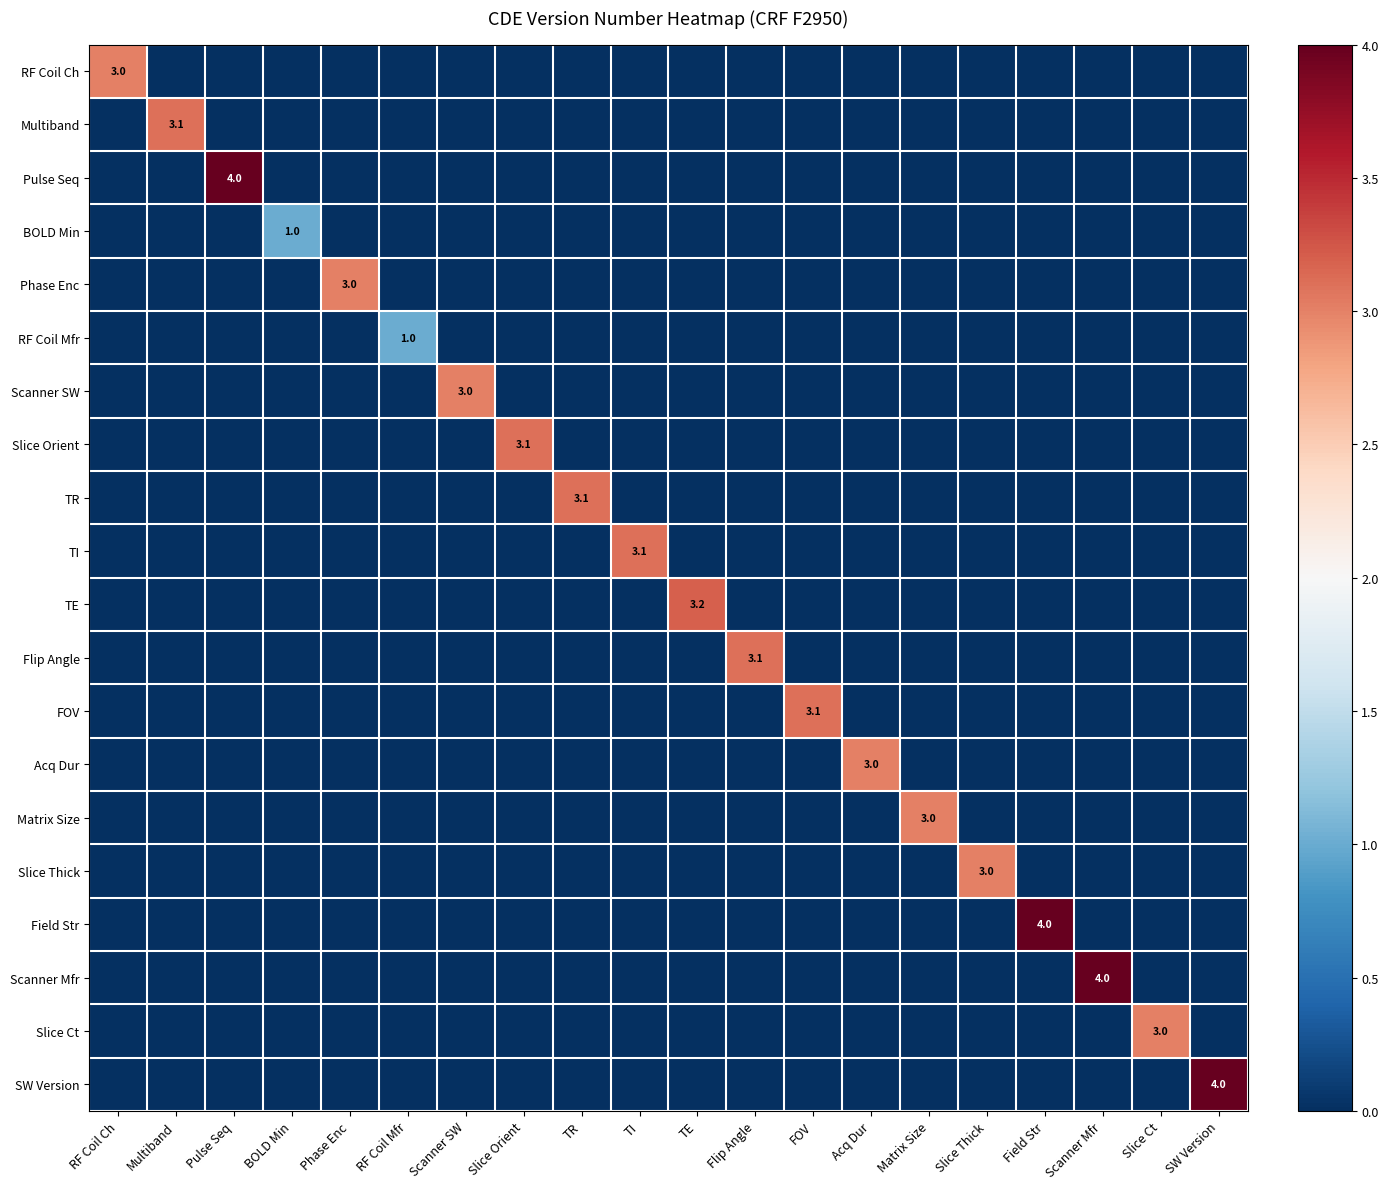

Which series has the widest spread of values?

Pulse Seq